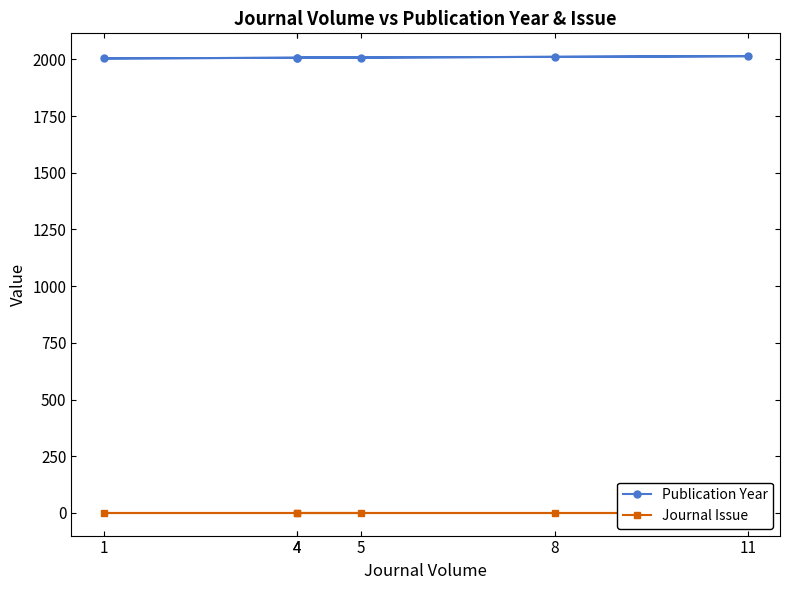

At how many categories does at least one series exceed 655?

6